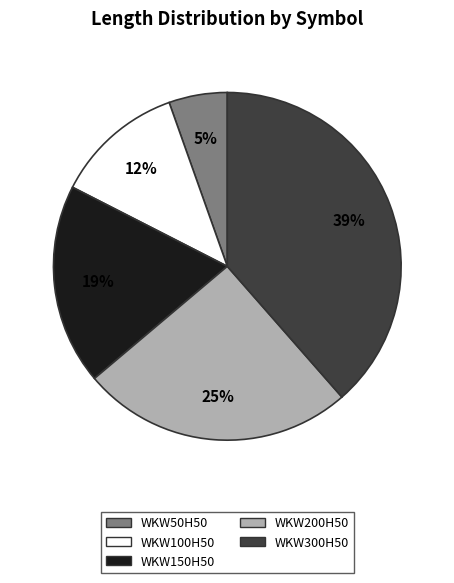

To the nearest percent, what percentage of the pie is WKW100H50?

12%